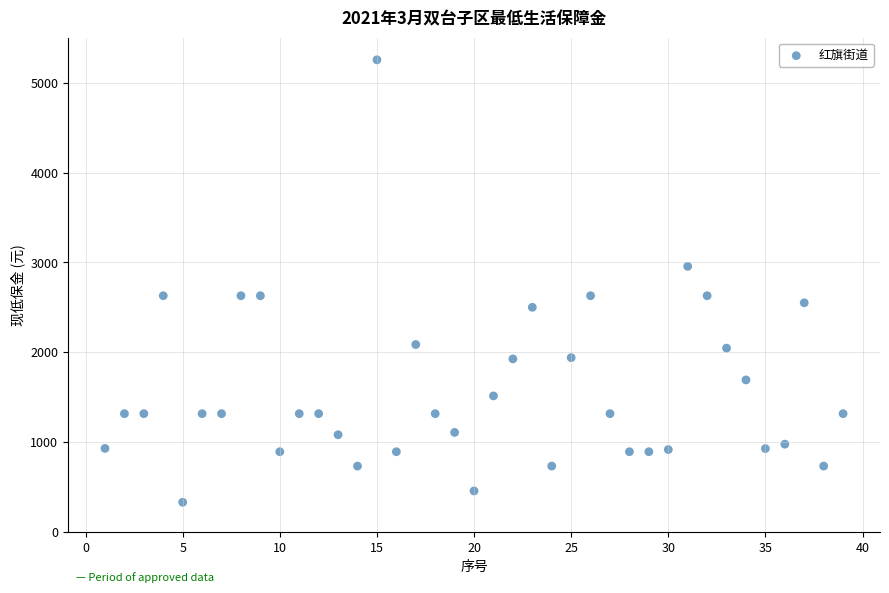

What is the range of Y values (max minus min)?

4929